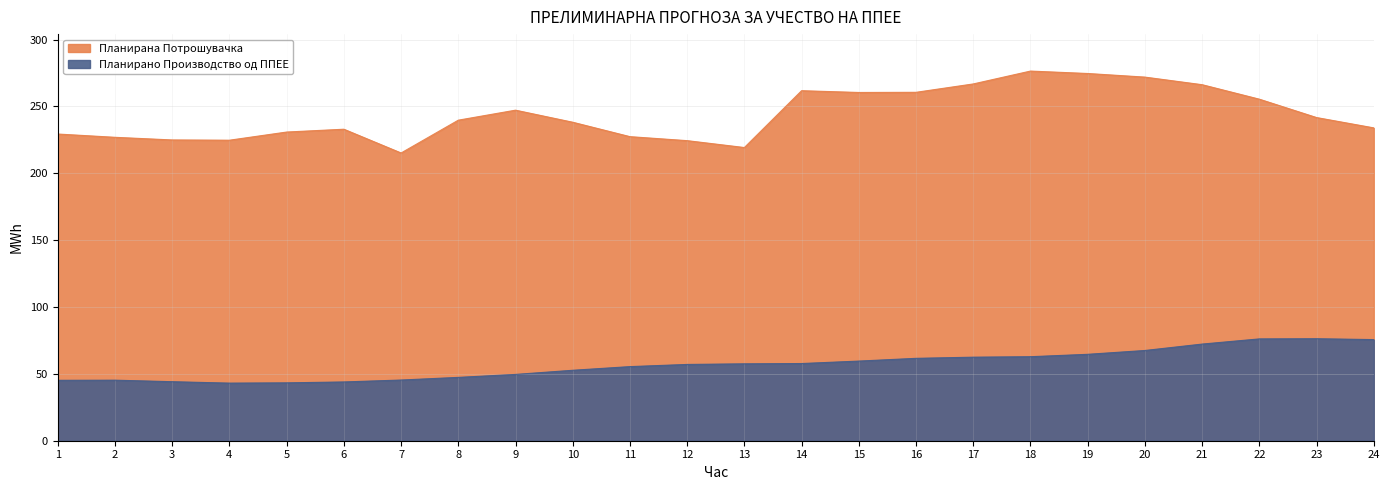

Reading right to left, what are all the values shown in this chart?

Планирано Производство од ППЕЕ: 24=75.6	23=76.3	22=76.2	21=72.3	20=67.5	19=64.6	18=62.8	17=62.5	16=61.6	15=59.6	14=57.7	13=57.5	12=57.1	11=55.4	10=52.7	9=49.6	8=47.4	7=45.4	6=44.0	5=43.3	4=43.1	3=44.1	2=45.3	1=45.2
Планирана Потрошувачка: 24=234.0	23=241.7	22=255.5	21=266.3	20=272.0	19=274.7	18=276.5	17=266.9	16=260.6	15=260.5	14=261.8	13=219.3	12=224.4	11=227.4	10=238.2	9=247.2	8=239.8	7=215.2	6=233.0	5=230.9	4=224.8	3=225.0	2=226.9	1=229.4